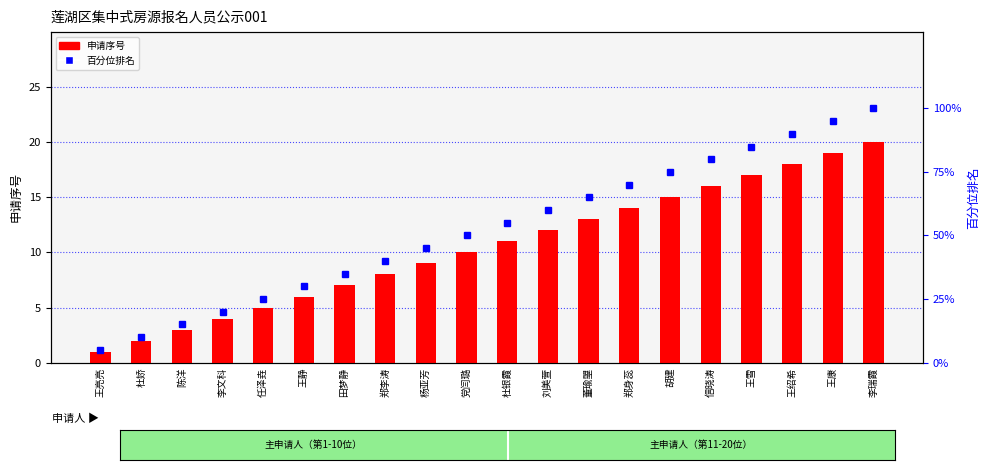

Which series has the largest total across all categories?

百分位排名